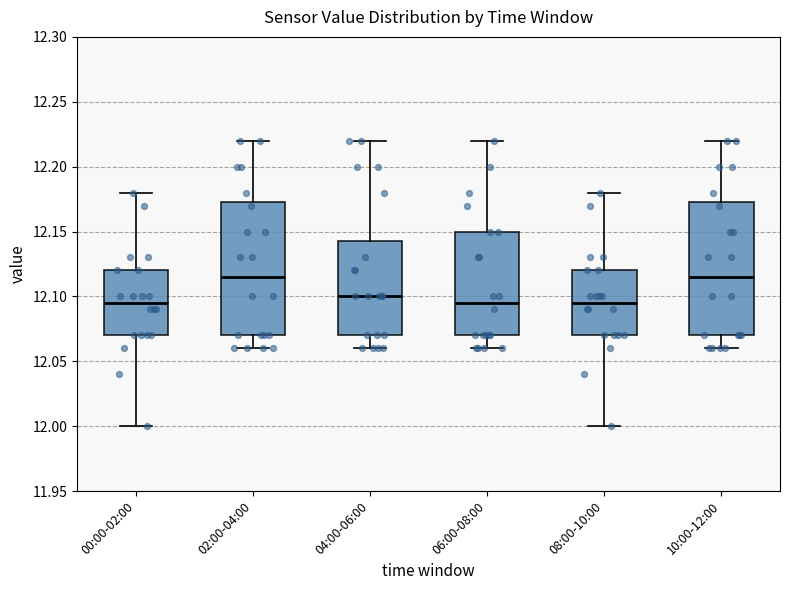

Where is the upper edge of the box for 02:00-04:00 on the y-axis? The values are not printed on the chart, so give them approximately, as read against the axis.

12.175